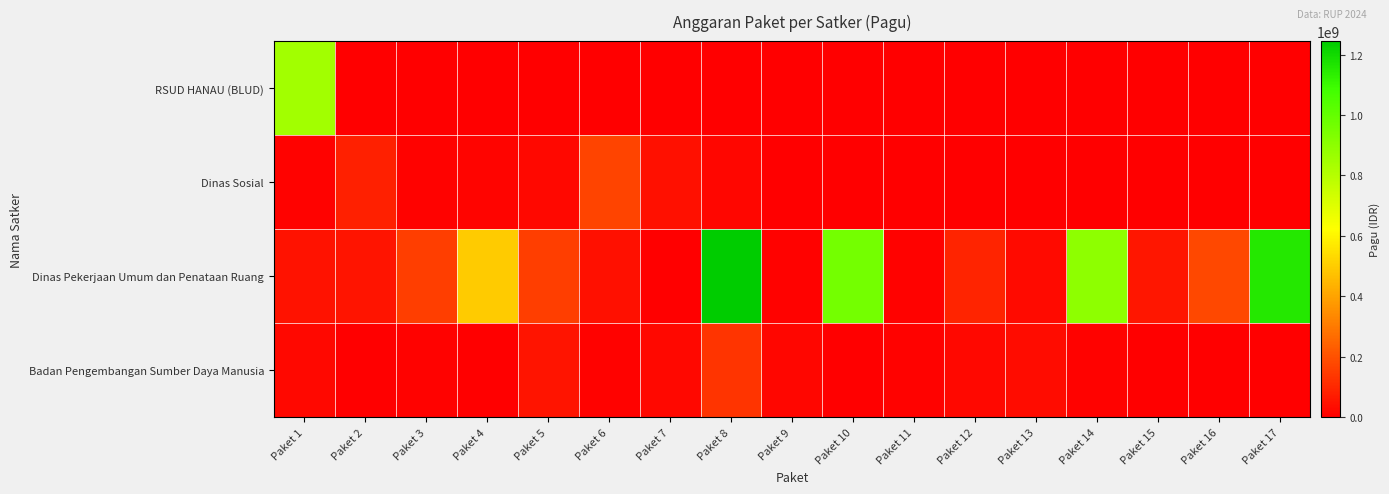

Reading left to right, extract all data points from this chart.

RSUD HANAU (BLUD): Paket 1=846300000	Paket 2=0	Paket 3=0	Paket 4=0	Paket 5=0	Paket 6=0	Paket 7=0	Paket 8=0	Paket 9=0	Paket 10=0	Paket 11=0	Paket 12=0	Paket 13=0	Paket 14=0	Paket 15=0	Paket 16=0	Paket 17=0
Dinas Sosial: Paket 1=6000000	Paket 2=81778000	Paket 3=5000000	Paket 4=12500000	Paket 5=21100000	Paket 6=167900000	Paket 7=41600000	Paket 8=18000000	Paket 9=0	Paket 10=0	Paket 11=0	Paket 12=0	Paket 13=0	Paket 14=0	Paket 15=0	Paket 16=0	Paket 17=0
Dinas Pekerjaan Umum dan Penataan Ruang: Paket 1=48500000	Paket 2=50000000	Paket 3=154840000	Paket 4=499932000	Paket 5=154650000	Paket 6=42800000	Paket 7=800000	Paket 8=1244880000	Paket 9=8820000	Paket 10=959971000	Paket 11=8160000	Paket 12=90900000	Paket 13=27200000	Paket 14=896402000	Paket 15=54150000	Paket 16=176600000	Paket 17=1154145000
Badan Pengembangan Sumber Daya Manusia: Paket 1=21435851	Paket 2=1650000	Paket 3=9001057	Paket 4=4675000	Paket 5=51337383	Paket 6=5100000	Paket 7=23508875	Paket 8=127409795	Paket 9=18570000	Paket 10=3069800	Paket 11=8130750	Paket 12=21624000	Paket 13=30660000	Paket 14=8471520	Paket 15=0	Paket 16=0	Paket 17=0